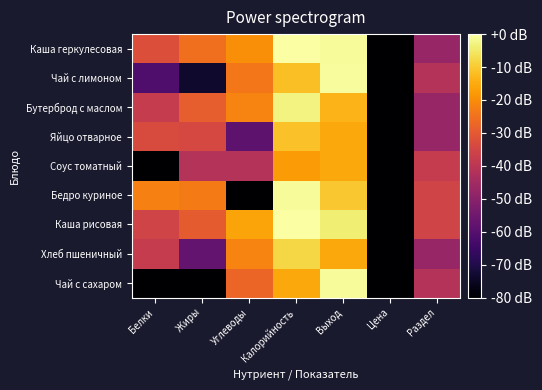

Which series has the largest total across all categories?

Каша рисовая